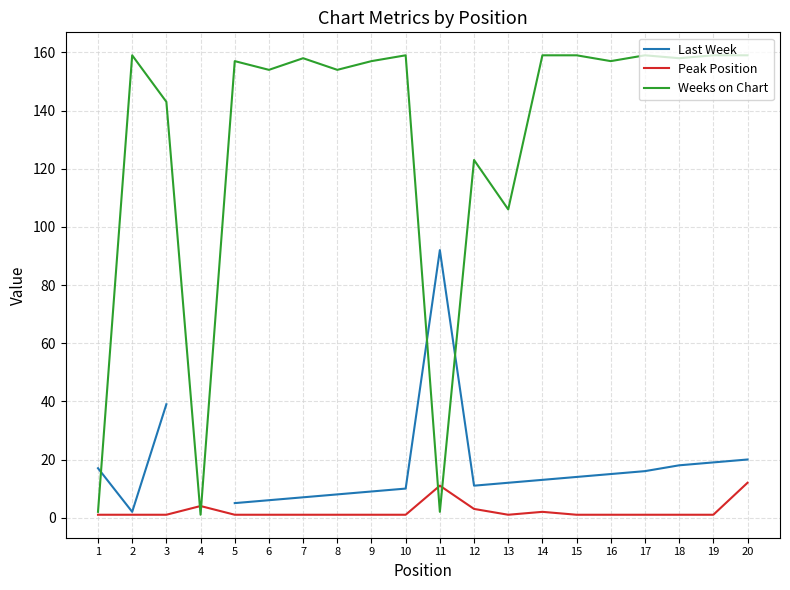

Rank the series by their maximum value, from highest to lowest.

Weeks on Chart, Last Week, Peak Position